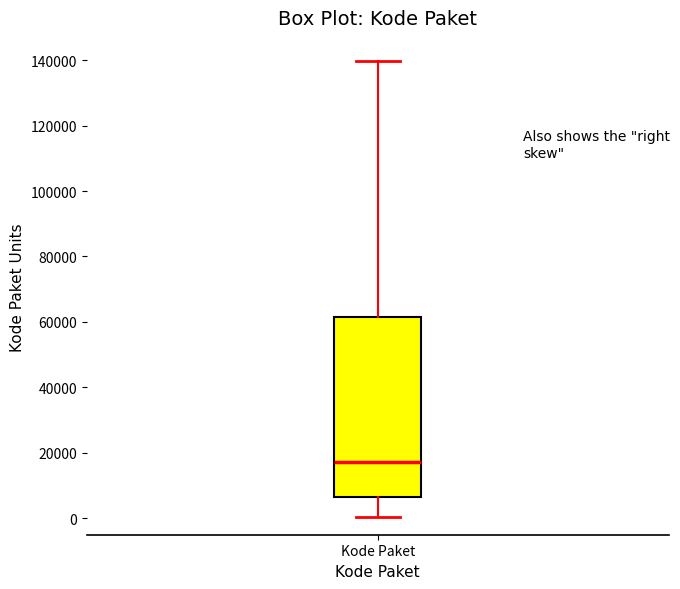

Read this box plot against the y-axis: the position of the median line, the range covered by the box, and the ends of both whiskers. The values are not printed on the chart, so give them approximately, as read against the axis.

median 18000, box 6000 to 62000, whiskers 0 to 140000